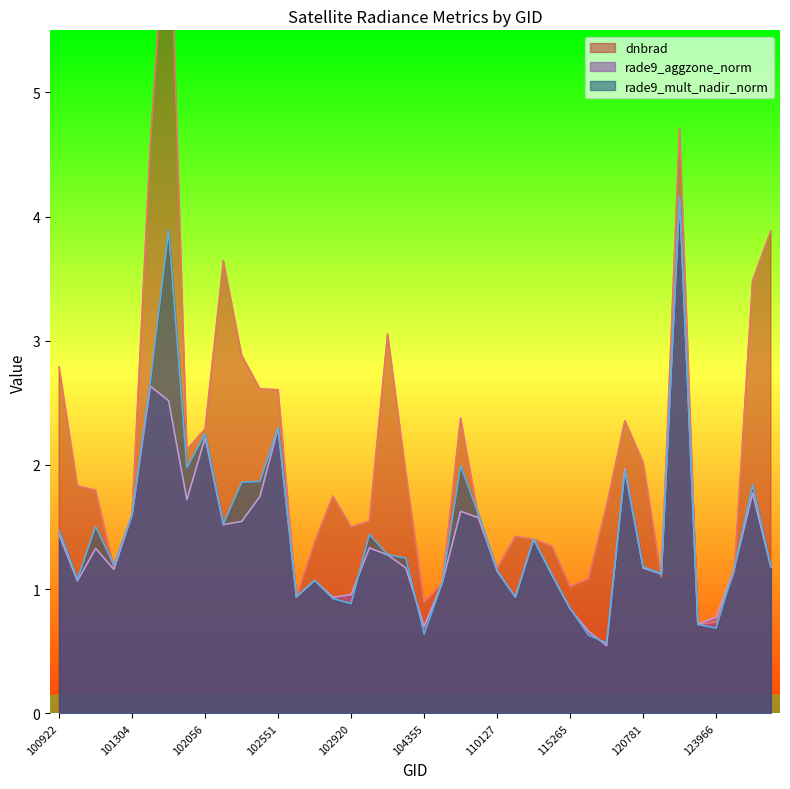

How many lines are shown in the chart?

3